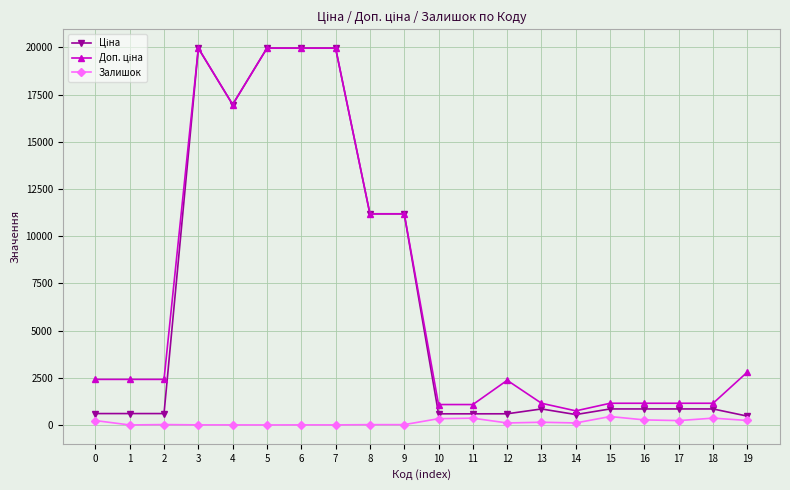

True or false: Залишок has more than 2 points higher than both neighbors.

True